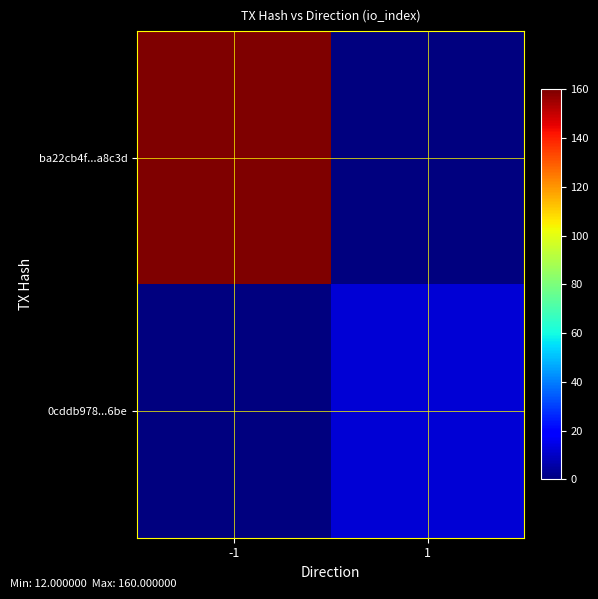

Reading right to left, list all the values displayed in this chart.

ba22cb4f...a8c3d: 1=0	-1=160
0cddb978...6be: 1=12	-1=0